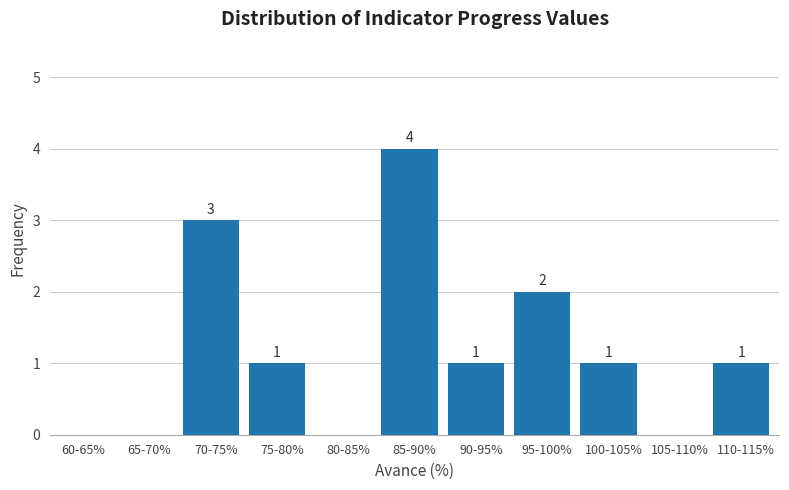

Reading right to left, list all the values displayed in this chart.

110-115%=1	105-110%=0	100-105%=1	95-100%=2	90-95%=1	85-90%=4	80-85%=0	75-80%=1	70-75%=3	65-70%=0	60-65%=0